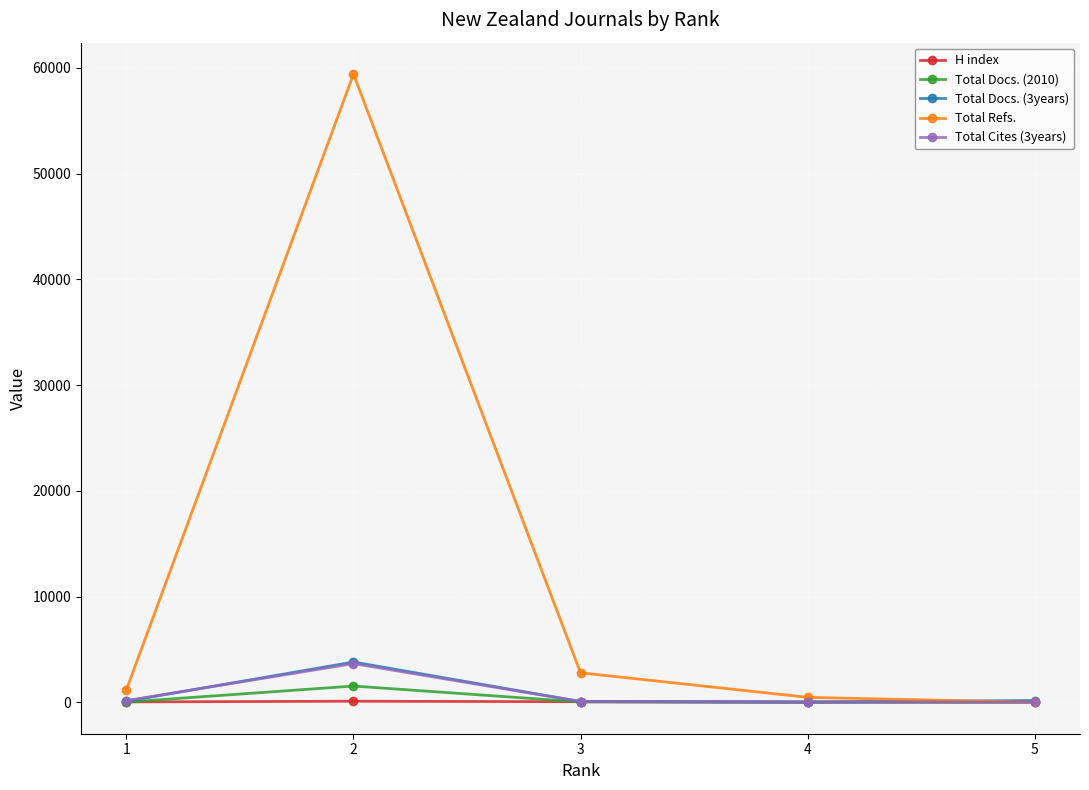

Which series has the widest spread of values?

Total Refs.